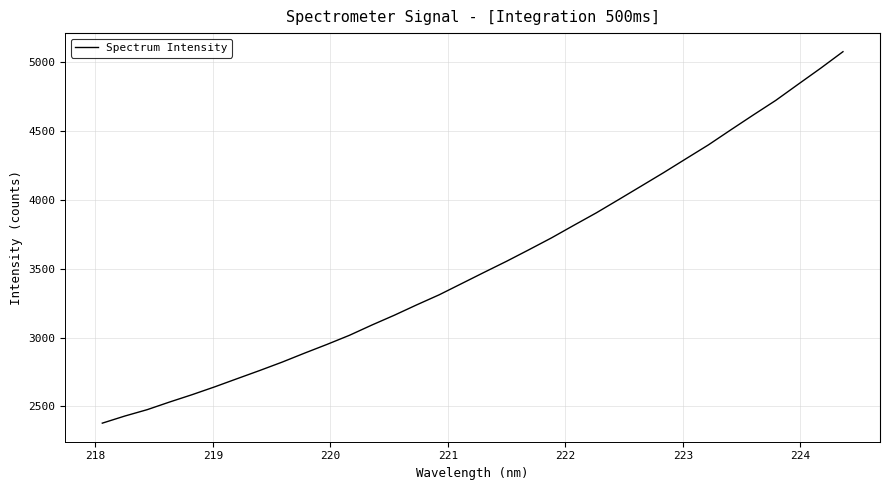

What is the maximum value shown in the chart?

5076.3